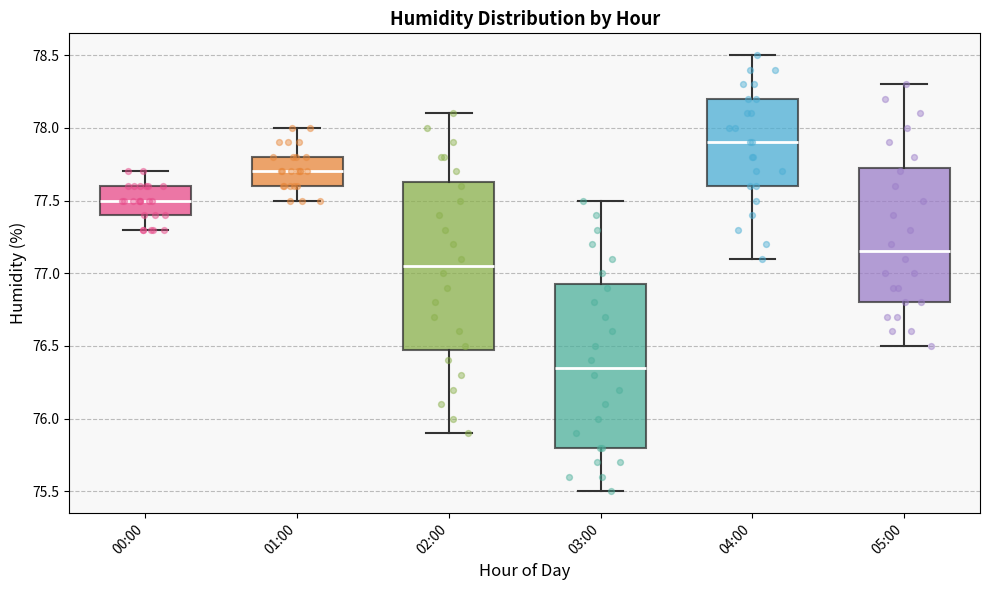

Reading left to right, transcribe this box plot: for each box, give where its median line is, the range the box spans, and where its two whiskers end, as read against the y-axis. The values are not printed on the chart, so give them approximately, as read against the axis.

00:00: median 77.50, box 77.40 to 77.60, whiskers 77.30 to 77.70
01:00: median 77.70, box 77.60 to 77.80, whiskers 77.50 to 78.00
02:00: median 77.05, box 76.50 to 77.65, whiskers 75.90 to 78.10
03:00: median 76.35, box 75.80 to 76.95, whiskers 75.50 to 77.50
04:00: median 77.90, box 77.60 to 78.20, whiskers 77.10 to 78.50
05:00: median 77.15, box 76.80 to 77.75, whiskers 76.50 to 78.30